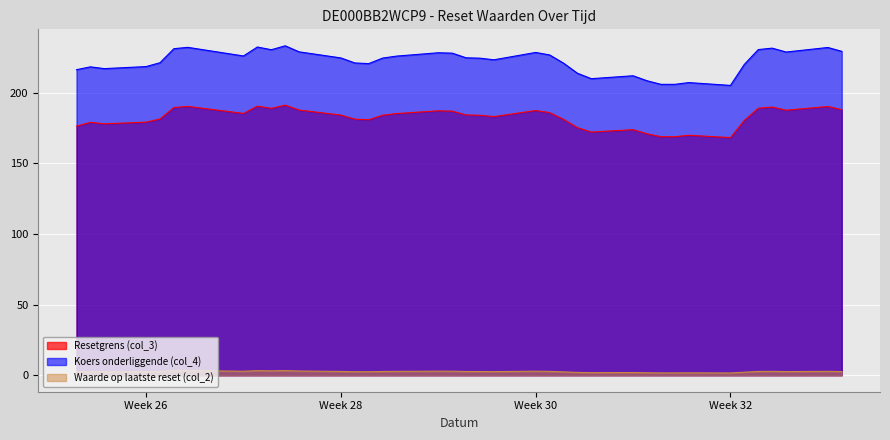

What is the highest value of the Waarde op laatste reset (col_2) series?

3.3